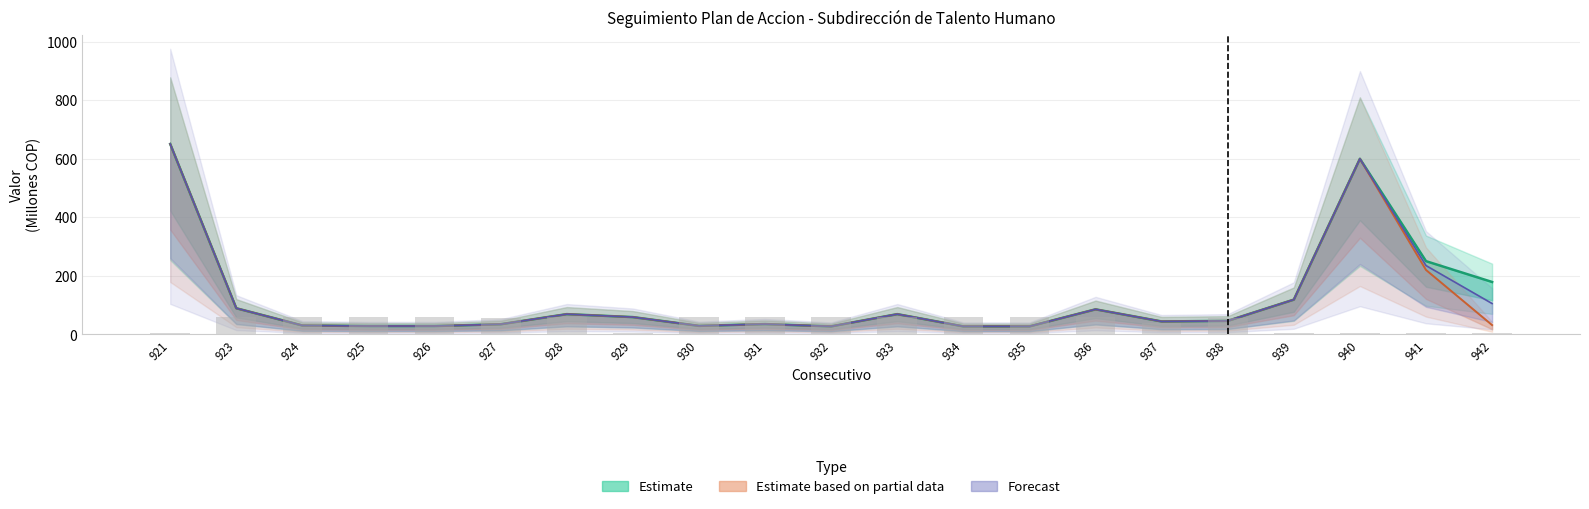

True or false: cantidad has a value of 88.5 at 931.

False